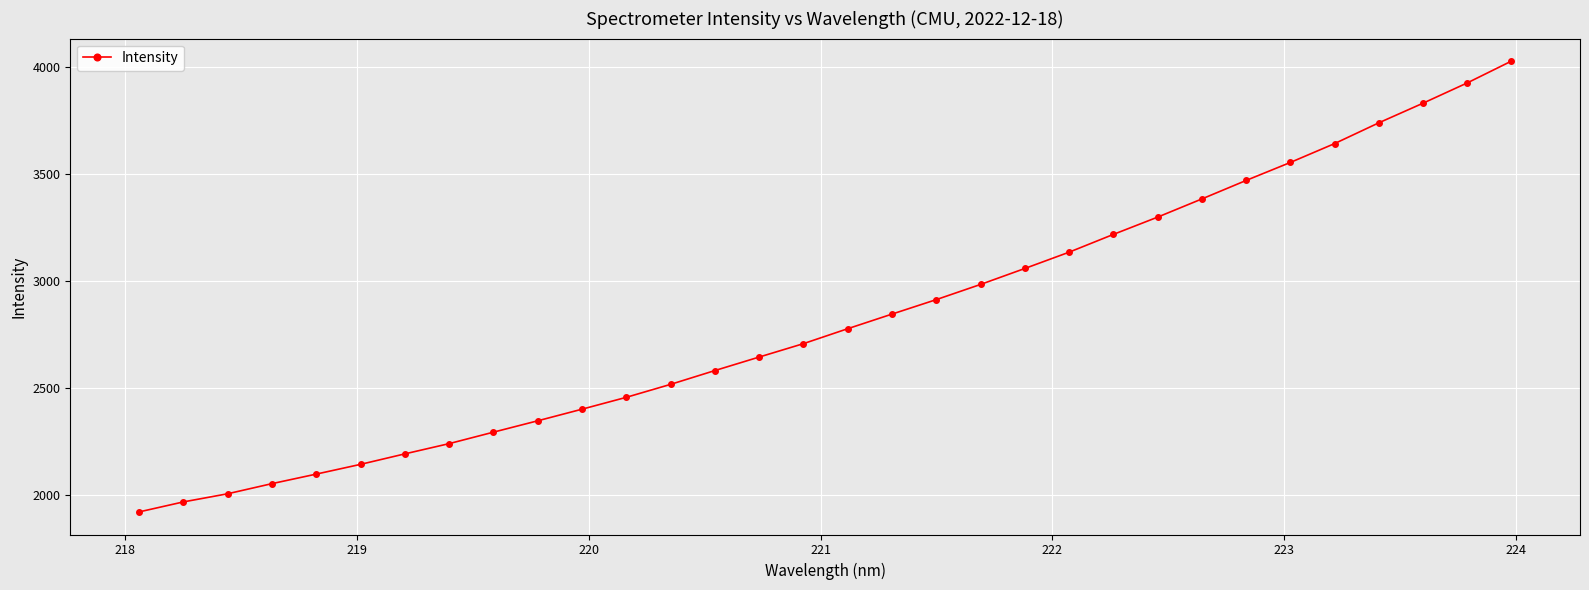

What is the average value?

2824.5